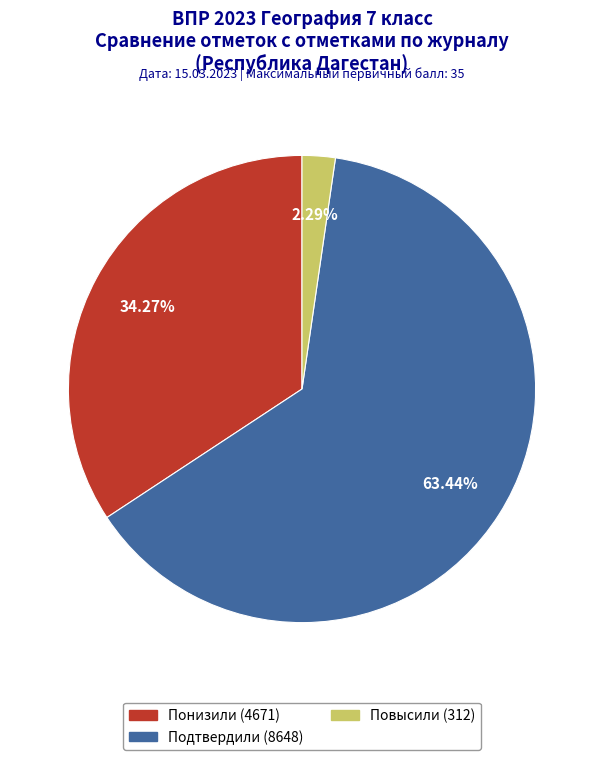

To the nearest percent, what is the average slice percentage?

33%